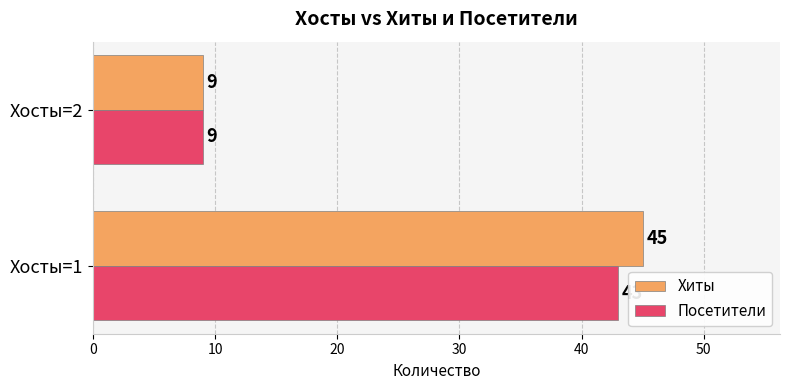

What is the sum of all Посетители values?

52